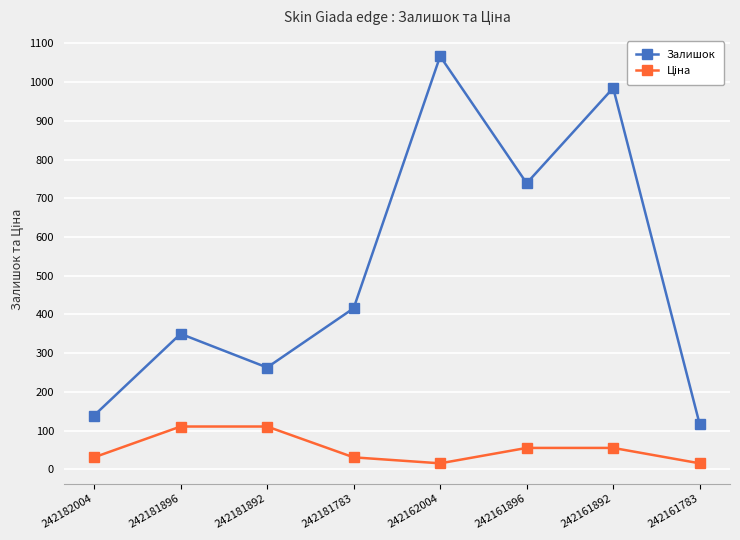

Which series has the widest spread of values?

Залишок